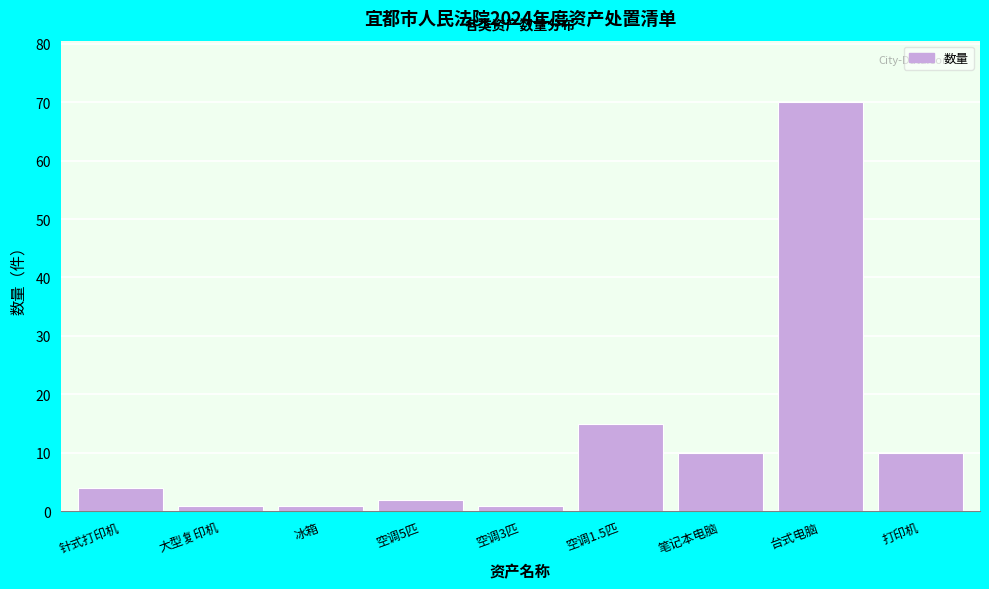

Reading left to right, transcribe all the data shown in this chart.

4	1	1	2	1	15	10	70	10